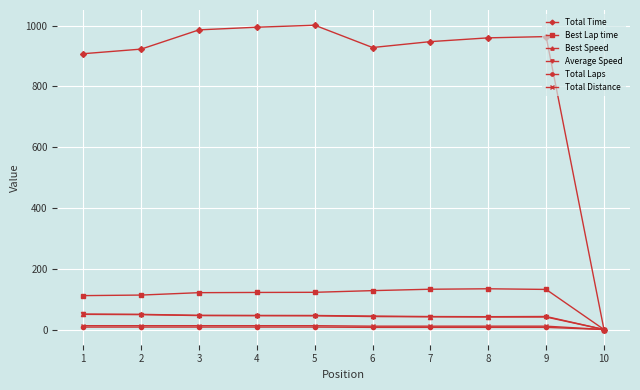

How many distinct data groups are displayed?

6